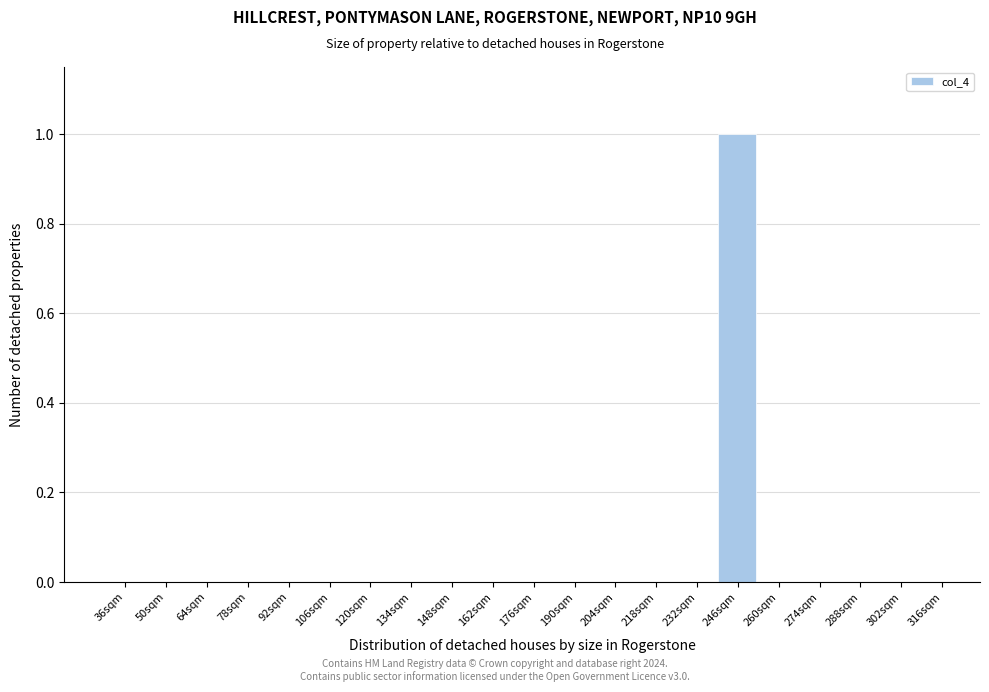

Reading right to left, extract all data points from this chart.

316sqm=0	302sqm=0	288sqm=0	274sqm=0	260sqm=0	246sqm=1	232sqm=0	218sqm=0	204sqm=0	190sqm=0	176sqm=0	162sqm=0	148sqm=0	134sqm=0	120sqm=0	106sqm=0	92sqm=0	78sqm=0	64sqm=0	50sqm=0	36sqm=0